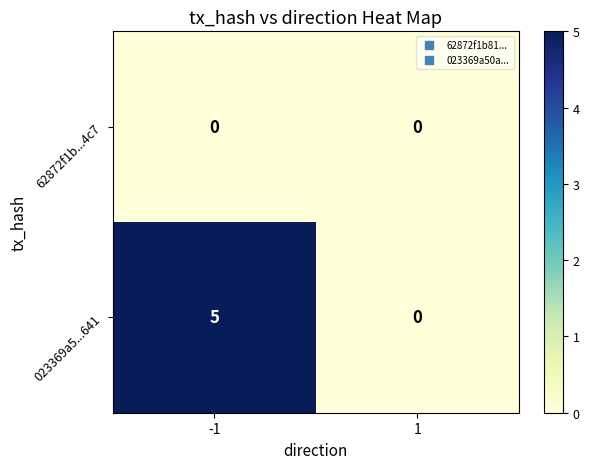

What is the total value across all series at -1?

5